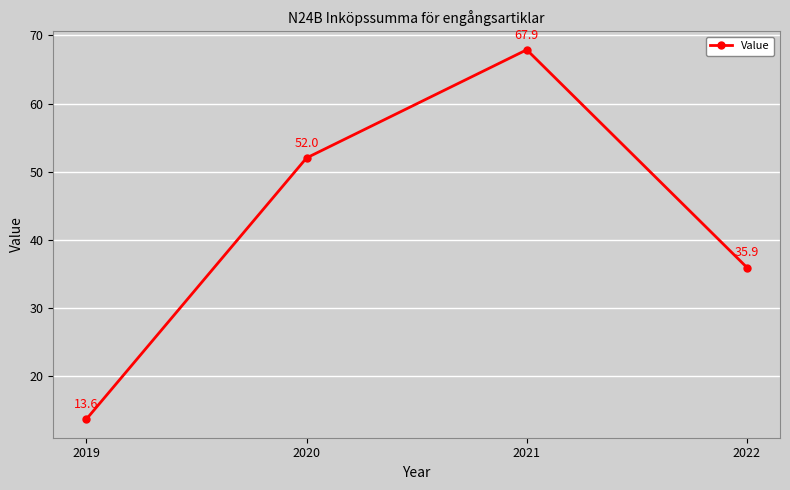

Is it true that the value at 2022 is 35.9?

True